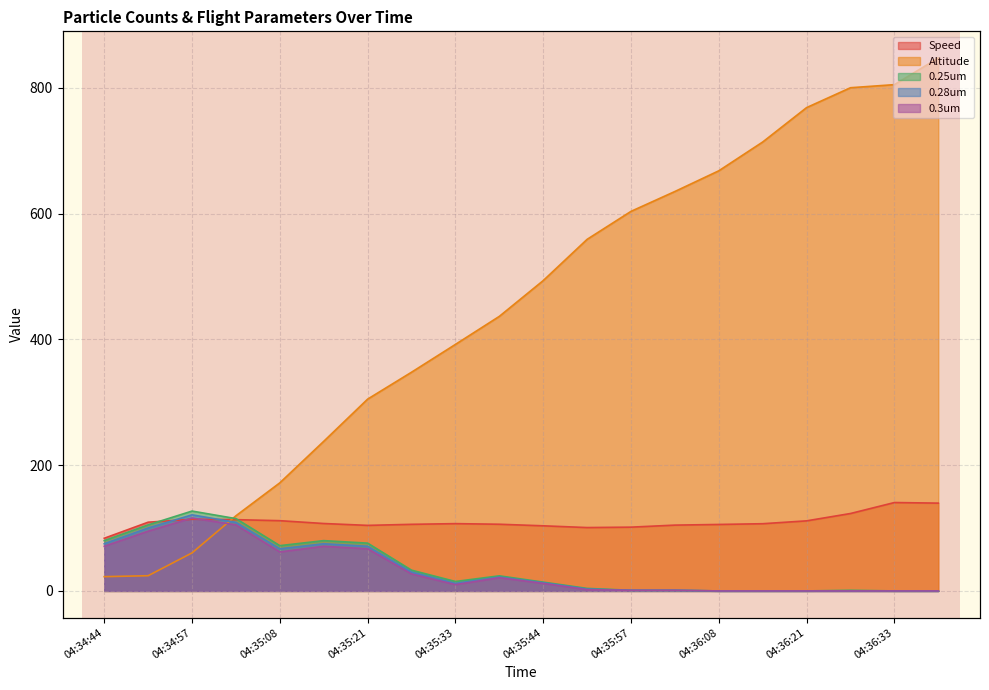

The 0.25um series shows 1.0 at 04:35:57. True or false?

True